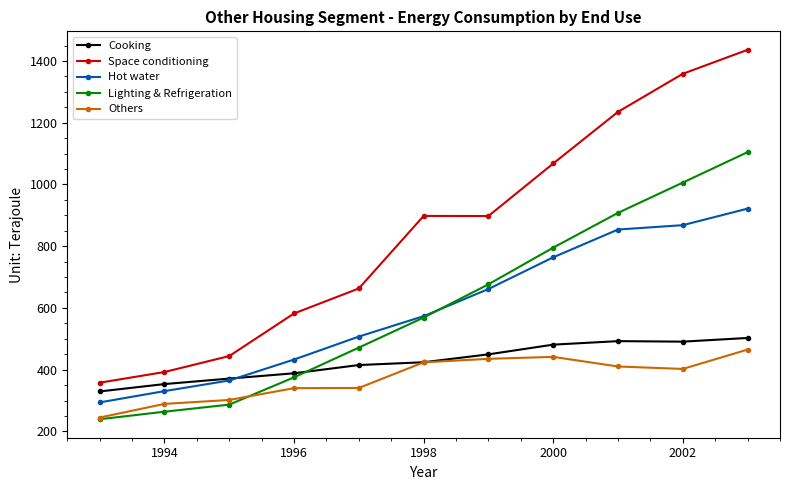

Which series has the largest range (max minus min)?

Space conditioning